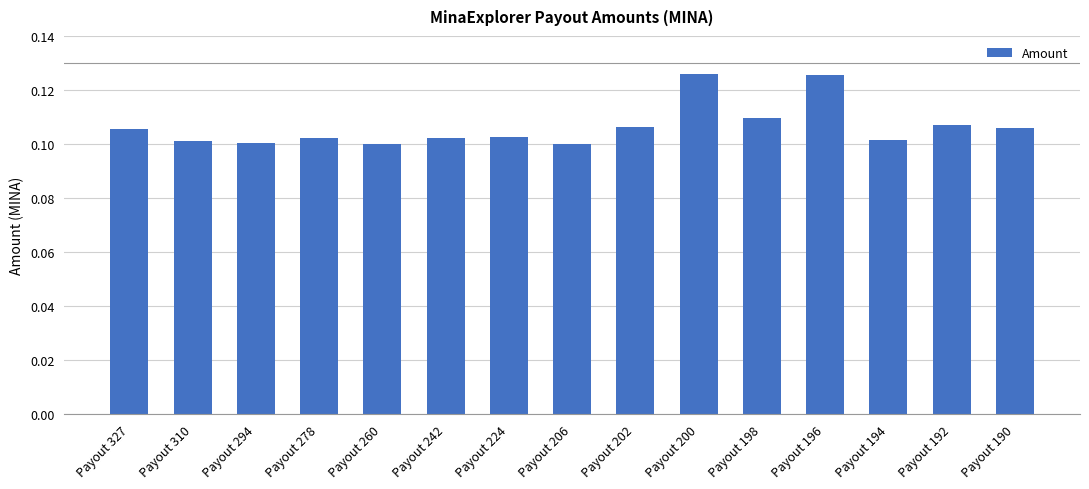

Between Payout 192 and Payout 194, which is larger?

Payout 192